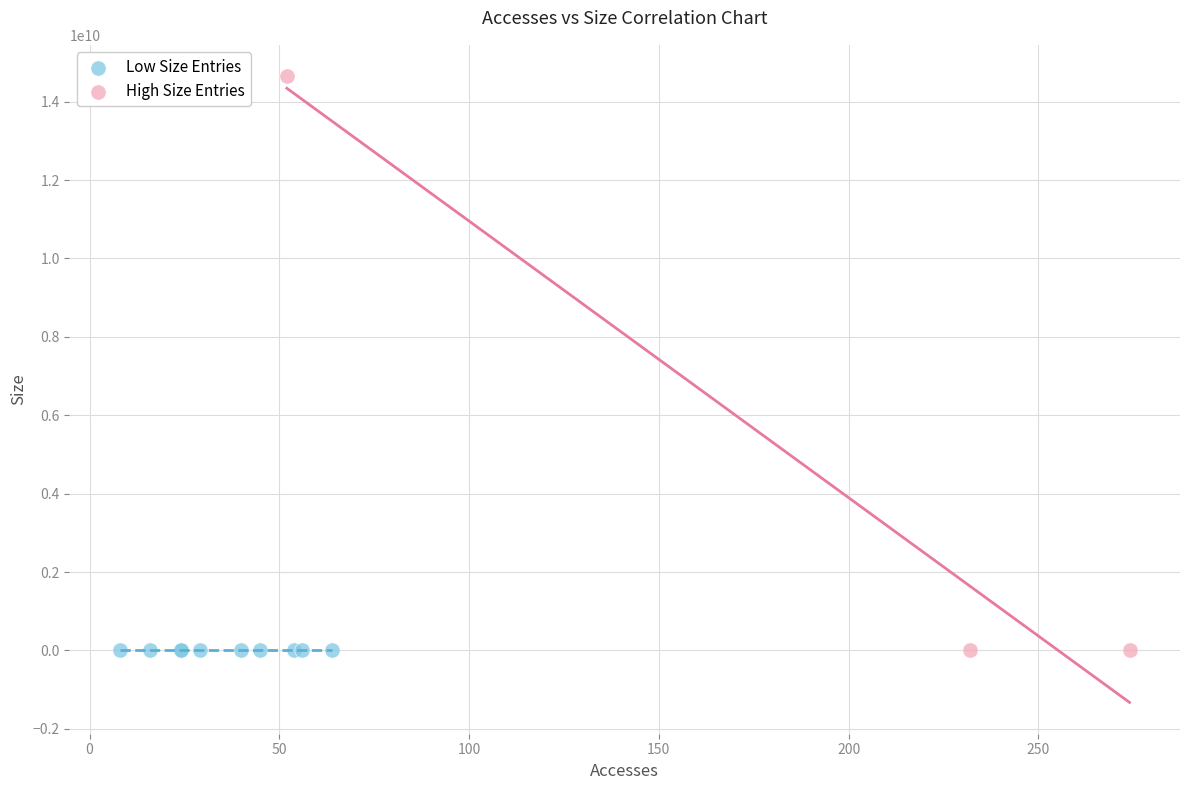

Which series contains the highest Y value?

High Size Entries